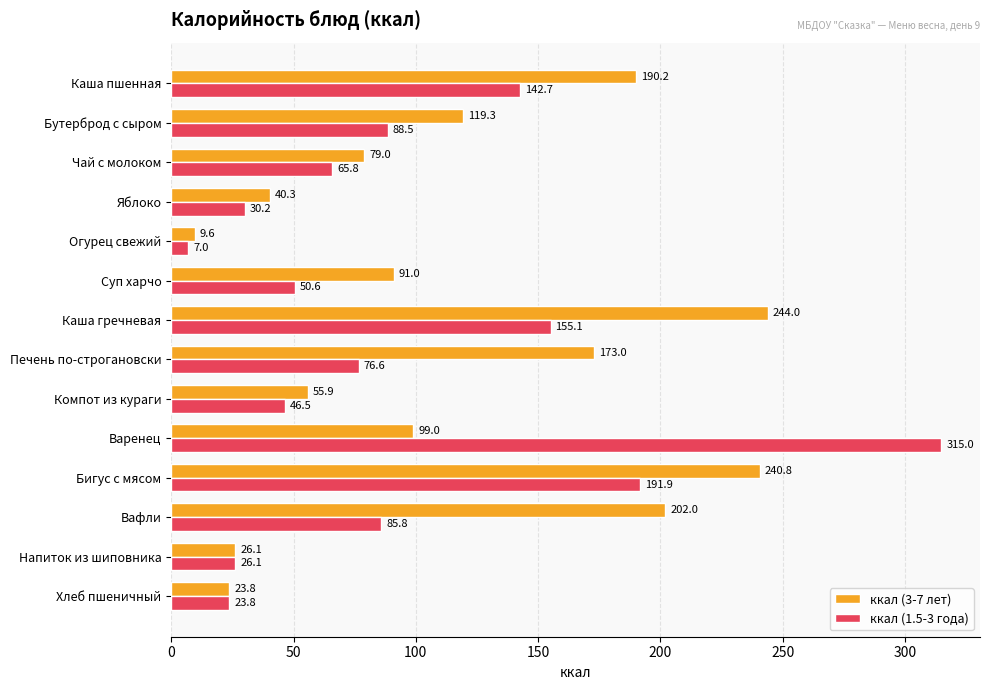

At which category is the sum across all series the highest?

Бигус с мясом